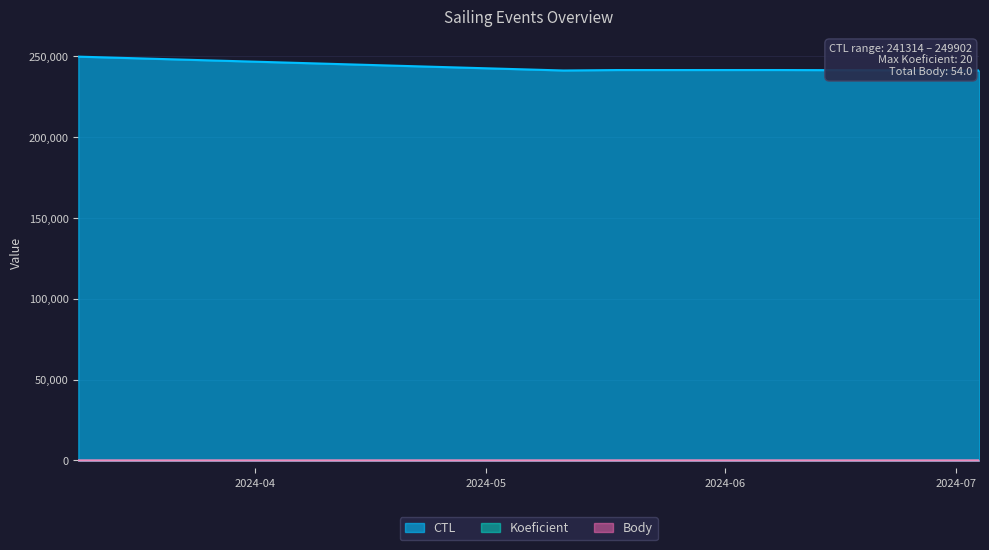

What is the sum of the Koeficient values at 2024-05-18 and 2024-07-04?

19